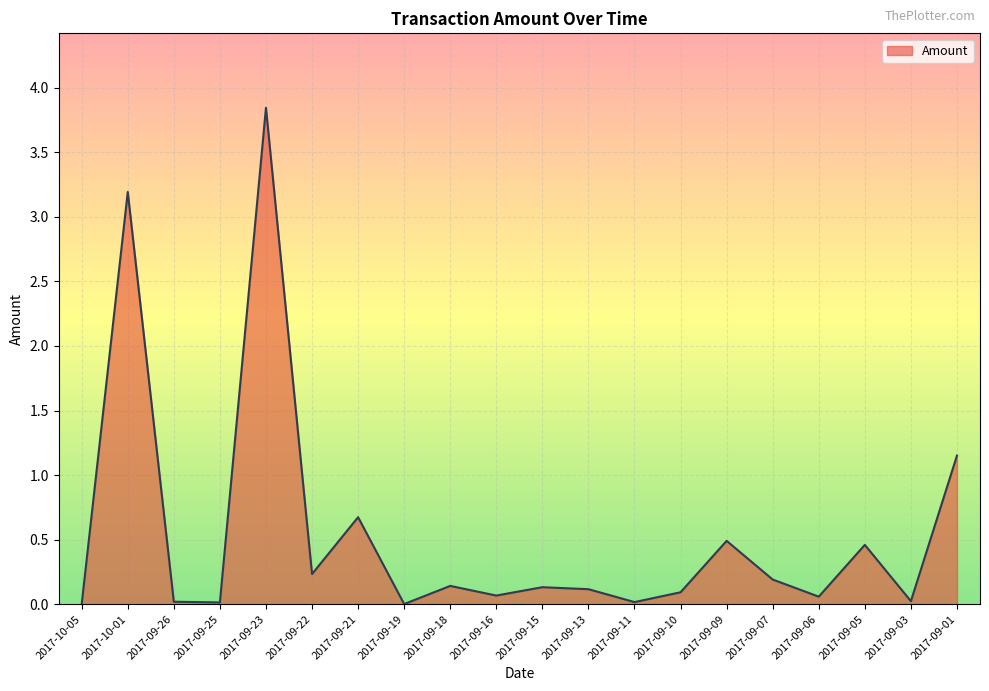

Where is the data nearest to the value 1?

2017-09-01